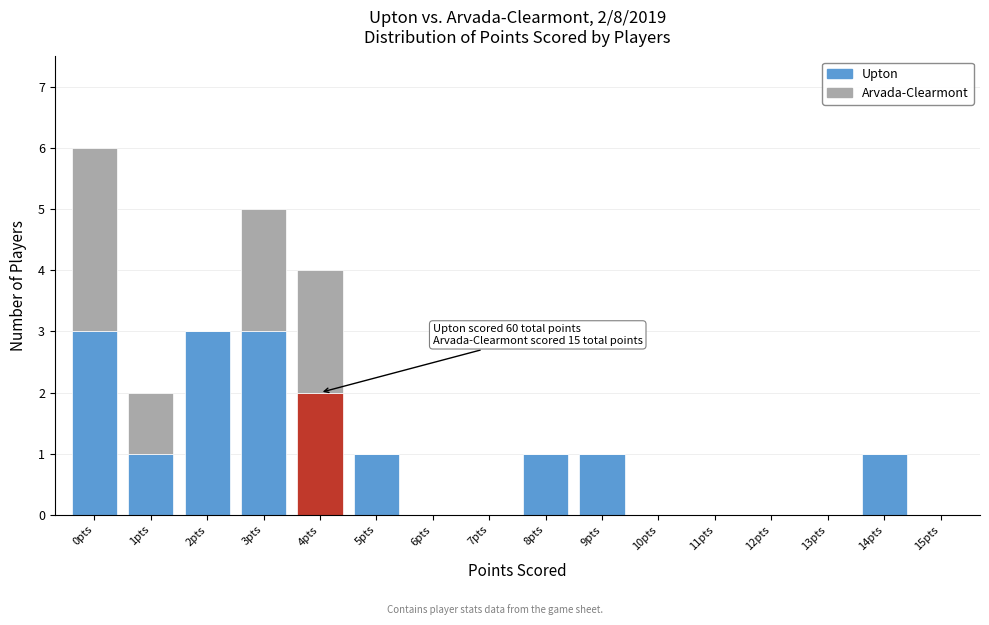

What is the sum of all Upton values?

16